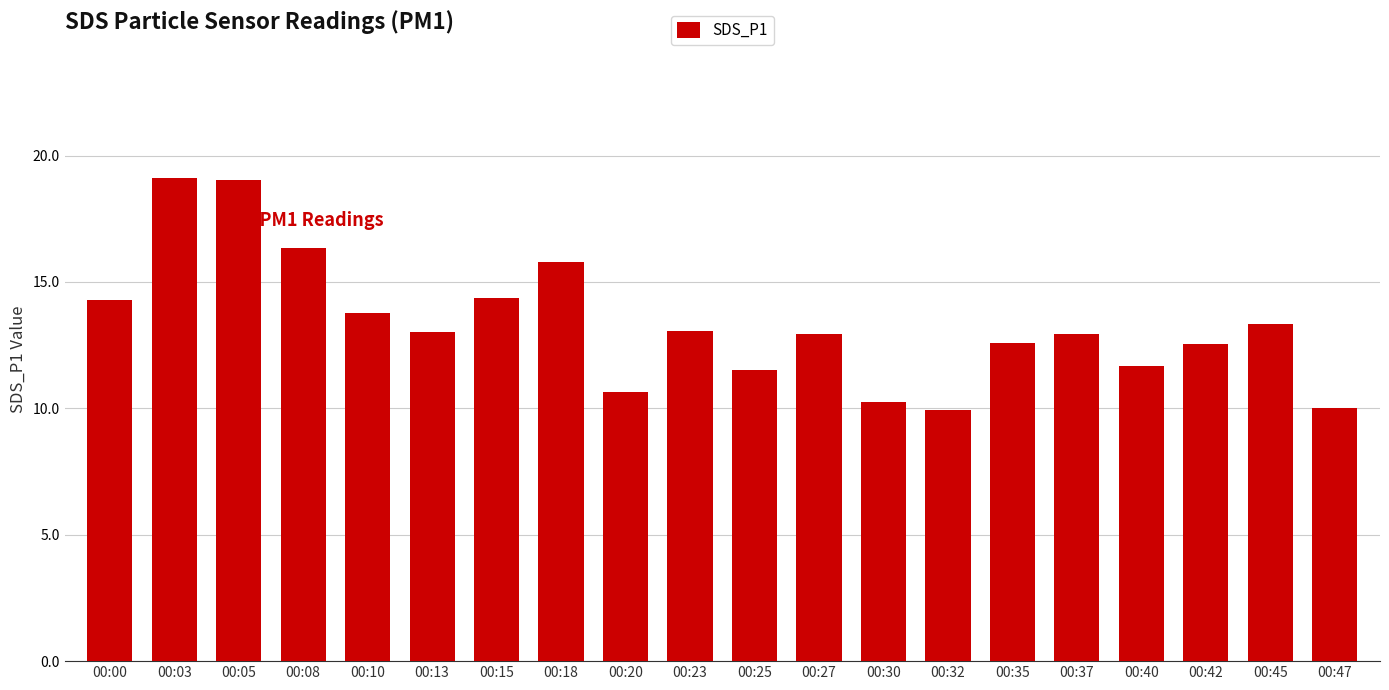

What is the greatest value displayed?

19.1